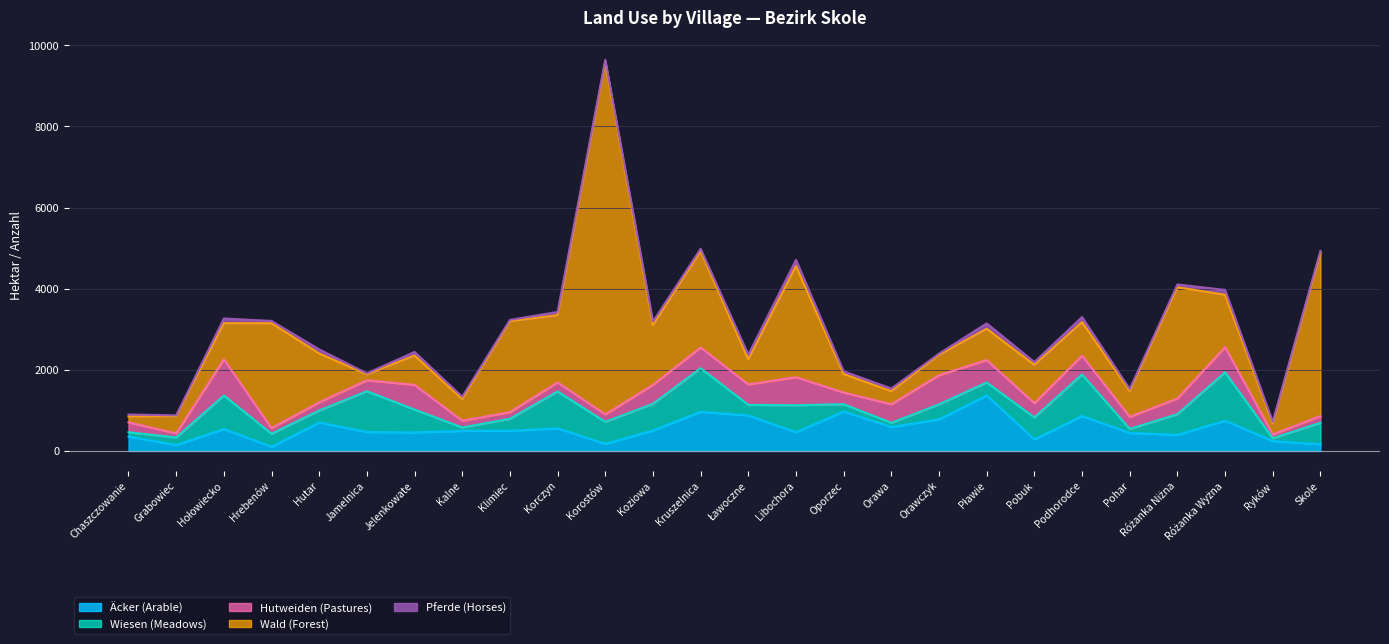

At how many categories does at least one series exceed 1368?

10